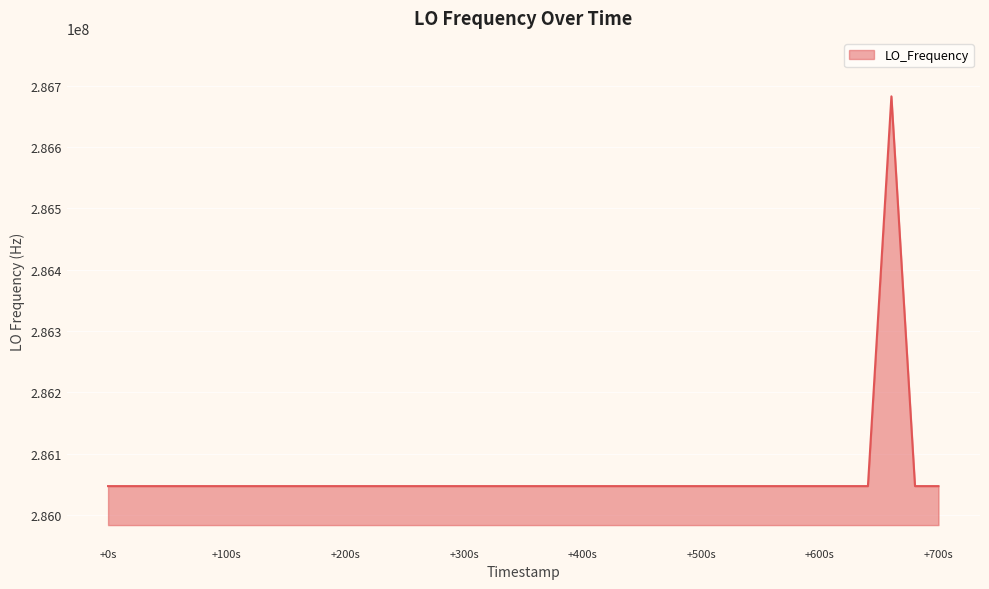

What is the difference between the maximum and minimum values?

635711.9